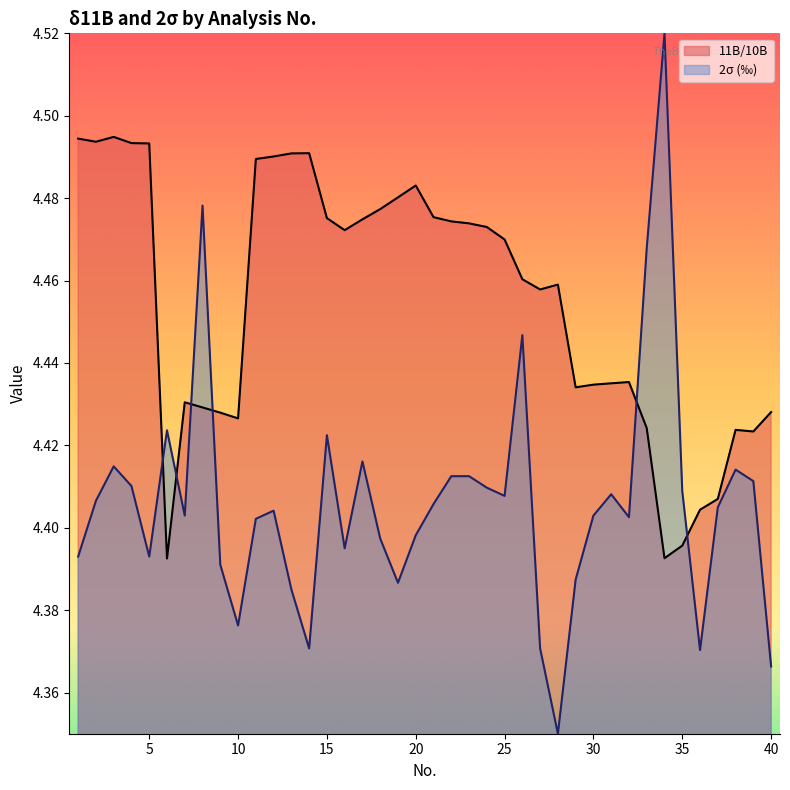

Which series has the widest spread of values?

2σ (‰)